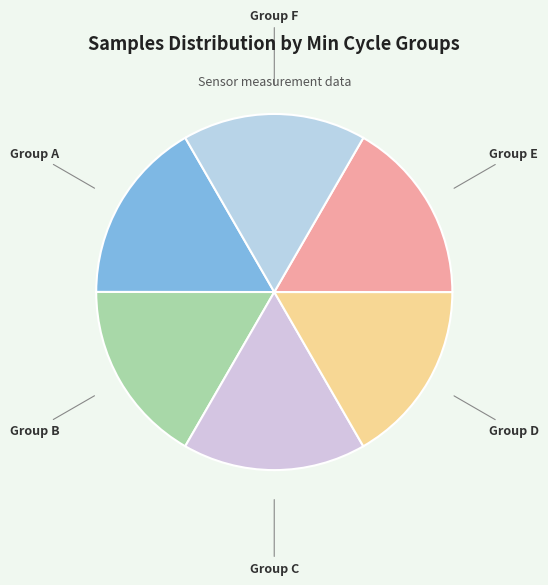

Combined, do Group B and Group F account for over 50%?

No